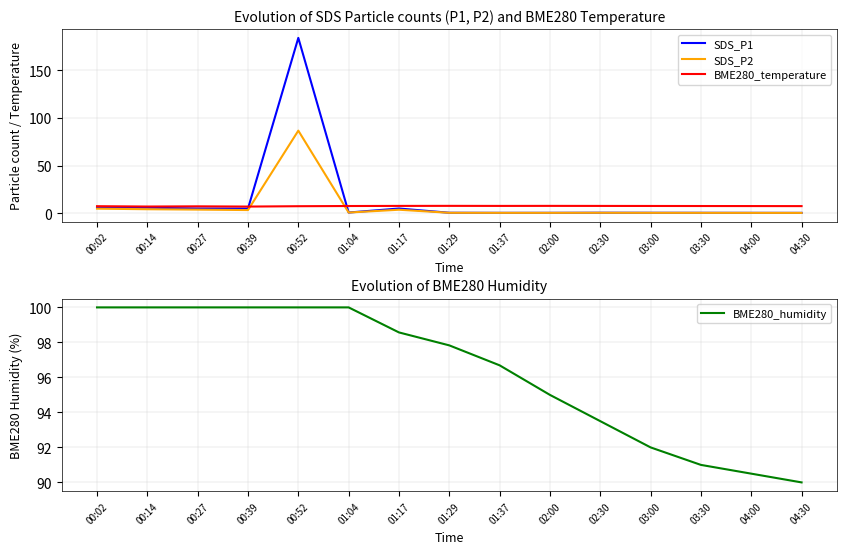

True or false: SDS_P1 has a value of 4.8 at 00:39.

True